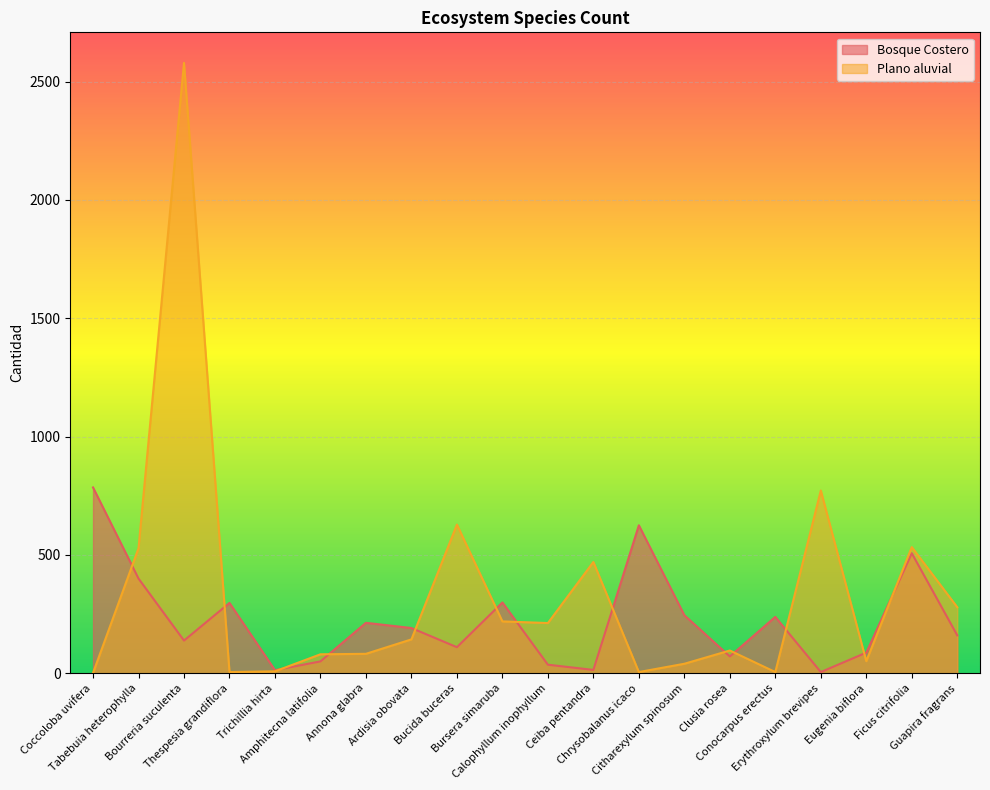

Count the number of categories in the chart.

20